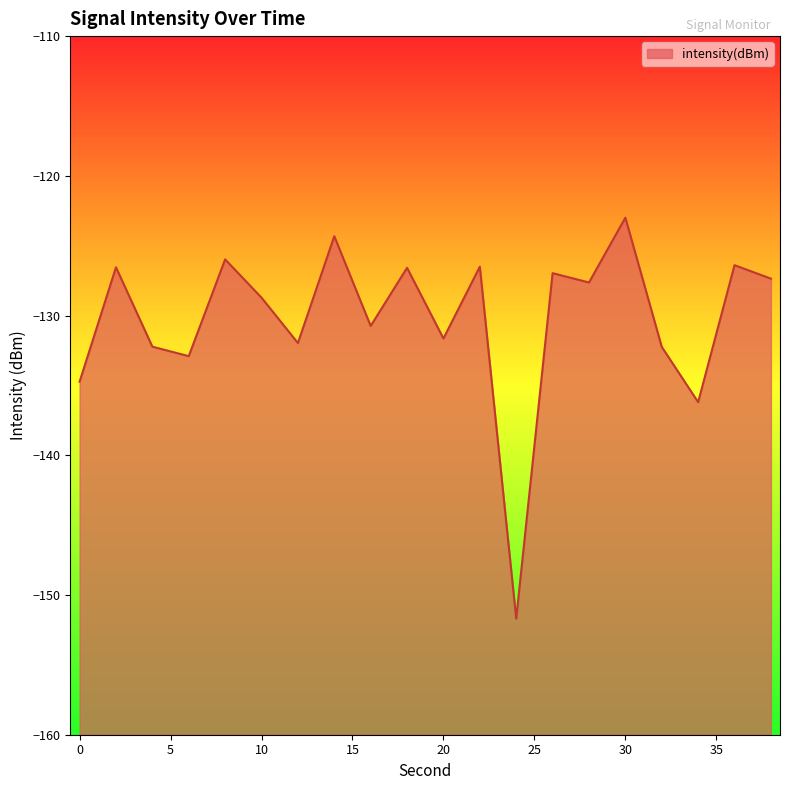

What is the sum of the values at 18 and 2?

-253.1